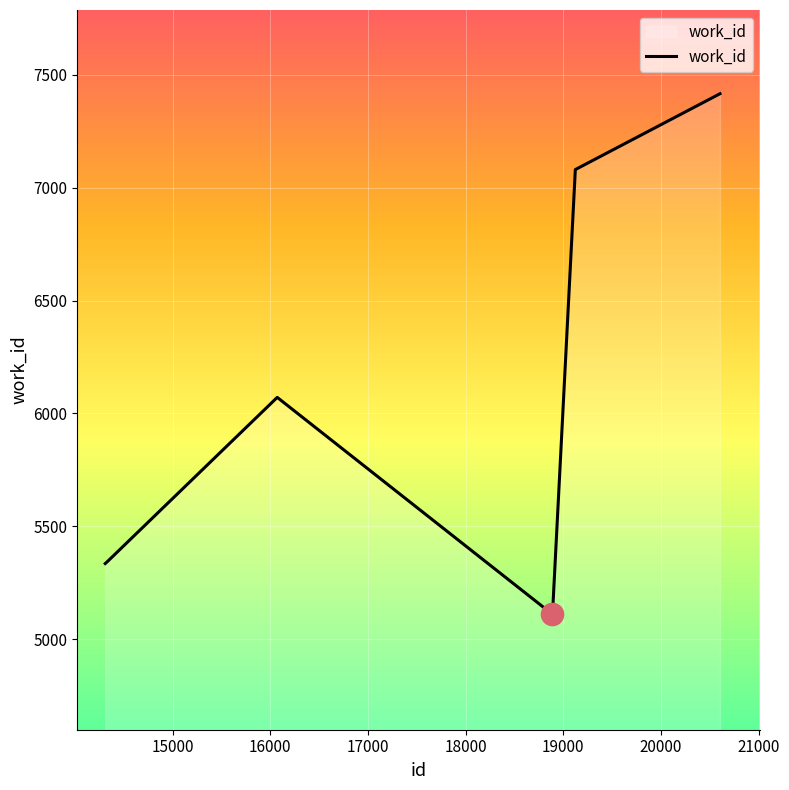

What is the average value?

6059